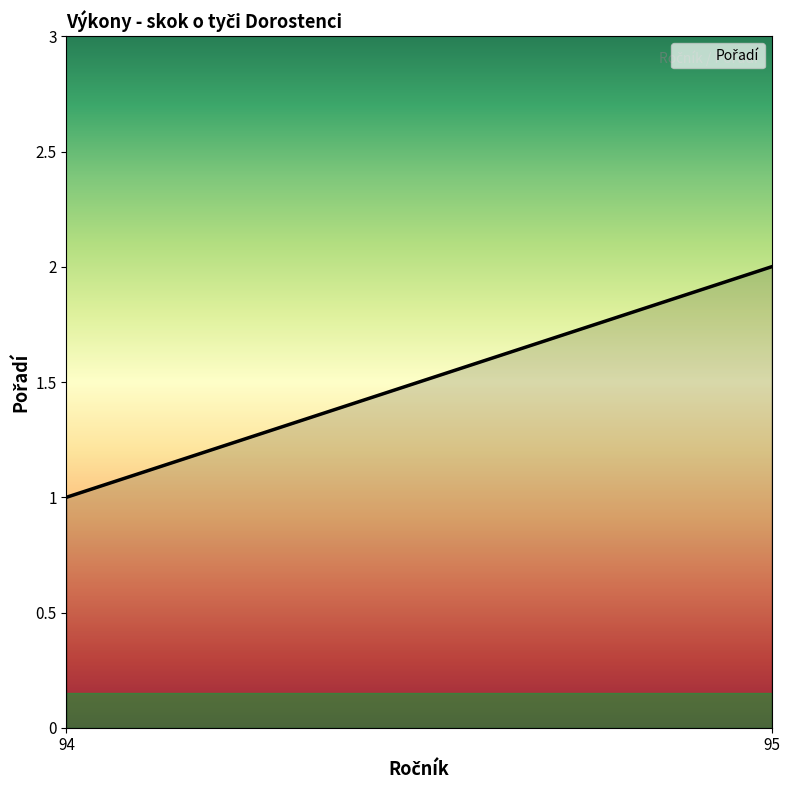

Reading right to left, what are all the values shown in this chart?

2	1